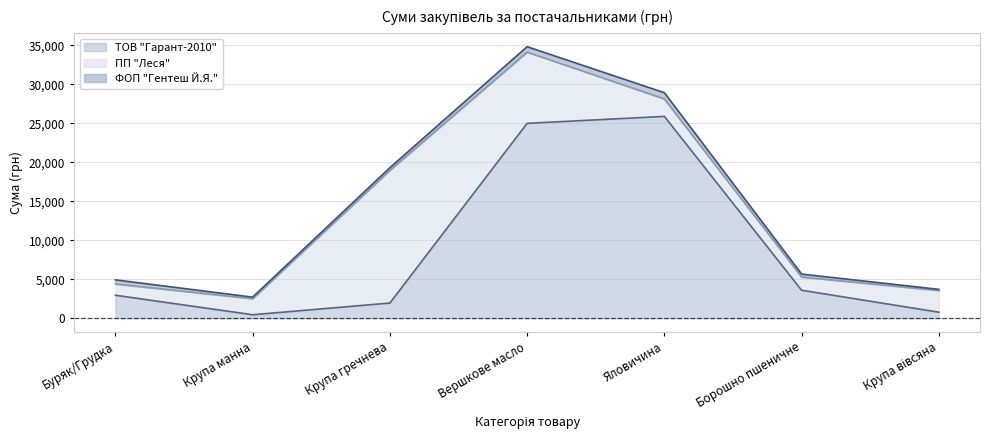

How many data points in ФОП "Гентеш Й.Я." are above 373?

4